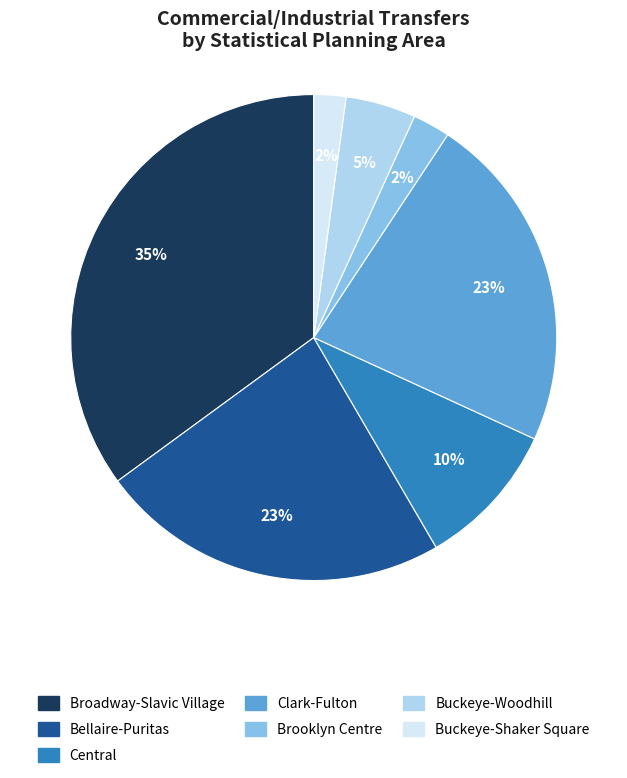

Does Buckeye-Shaker Square represent more than half of the total?

No